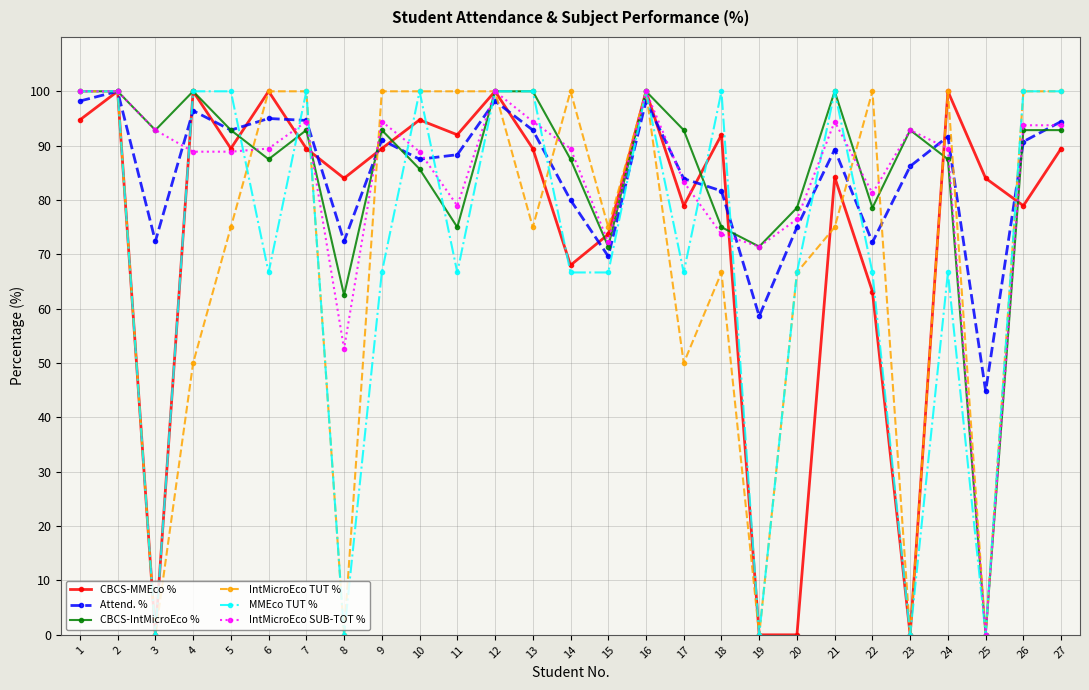

True or false: IntMicroEco SUB-TOT % has more than 1 points higher than both neighbors.

True